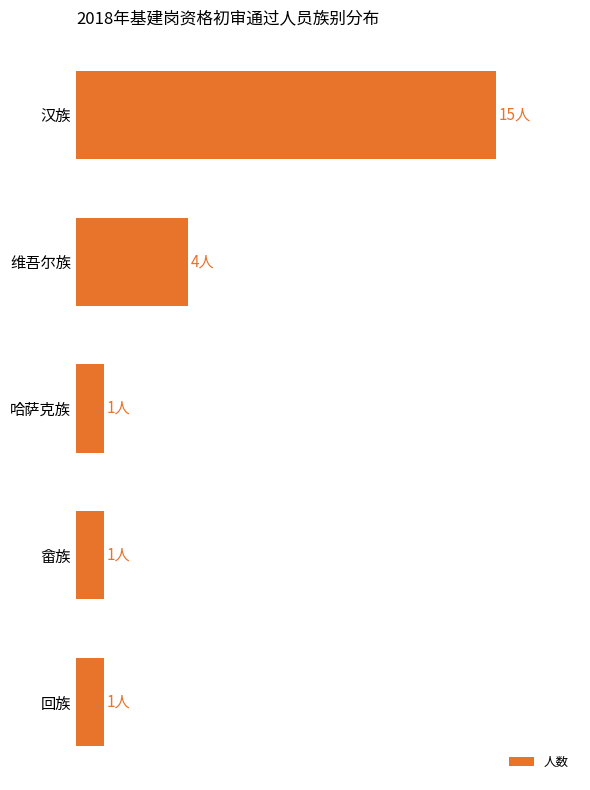

Does the chart contain any negative values?

No